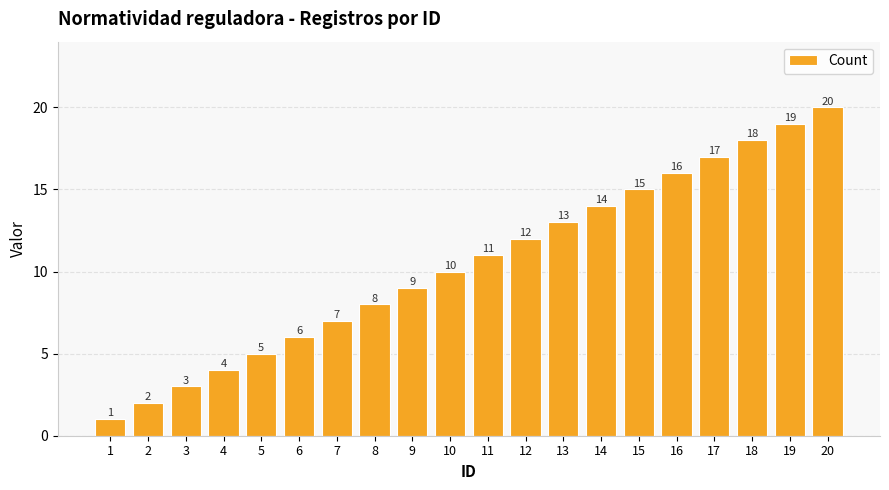

What is the value of the 4th bar from the left?

4